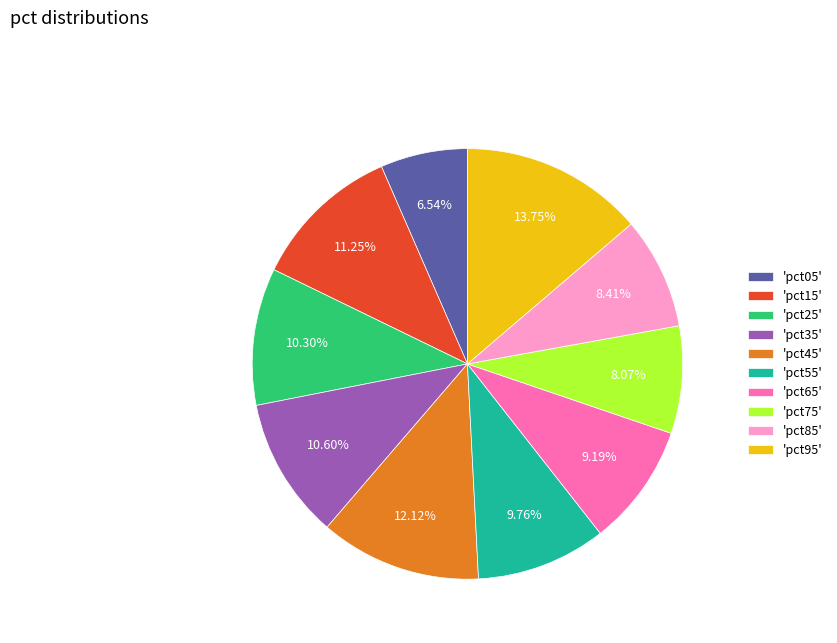

Do 'pct05' and 'pct45' together represent more than half of the pie?

No